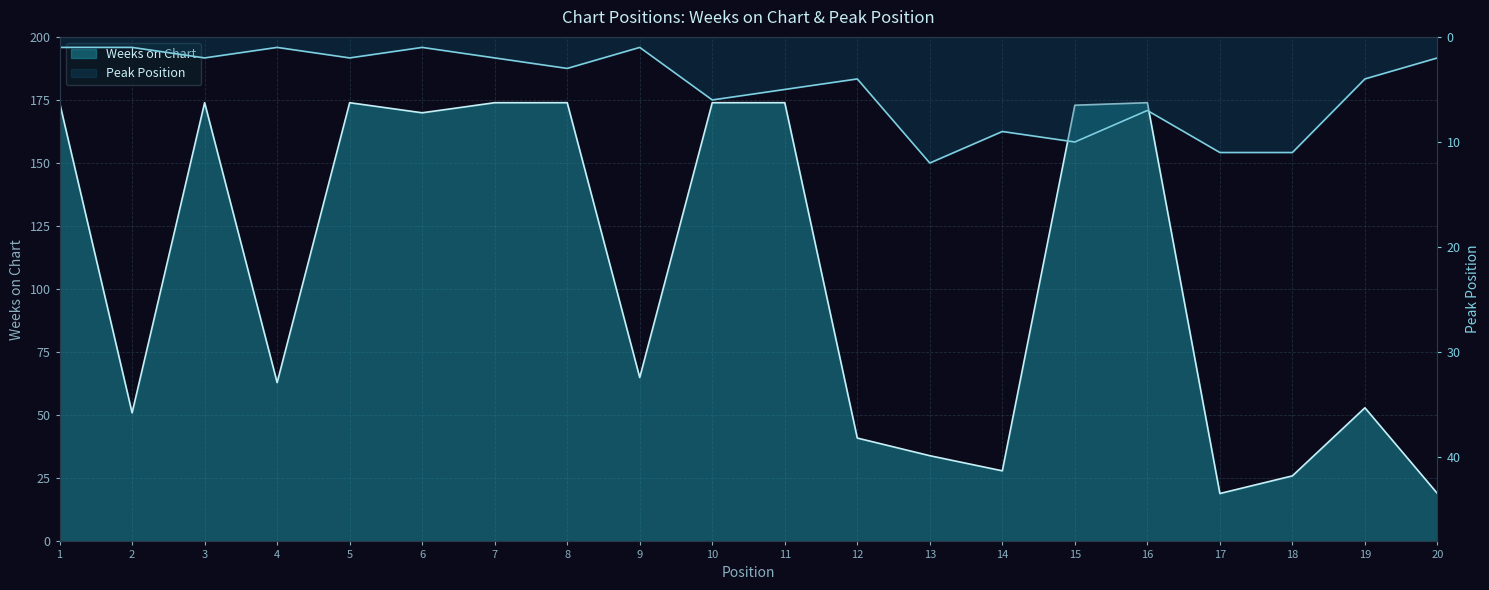

How many lines are shown in the chart?

2